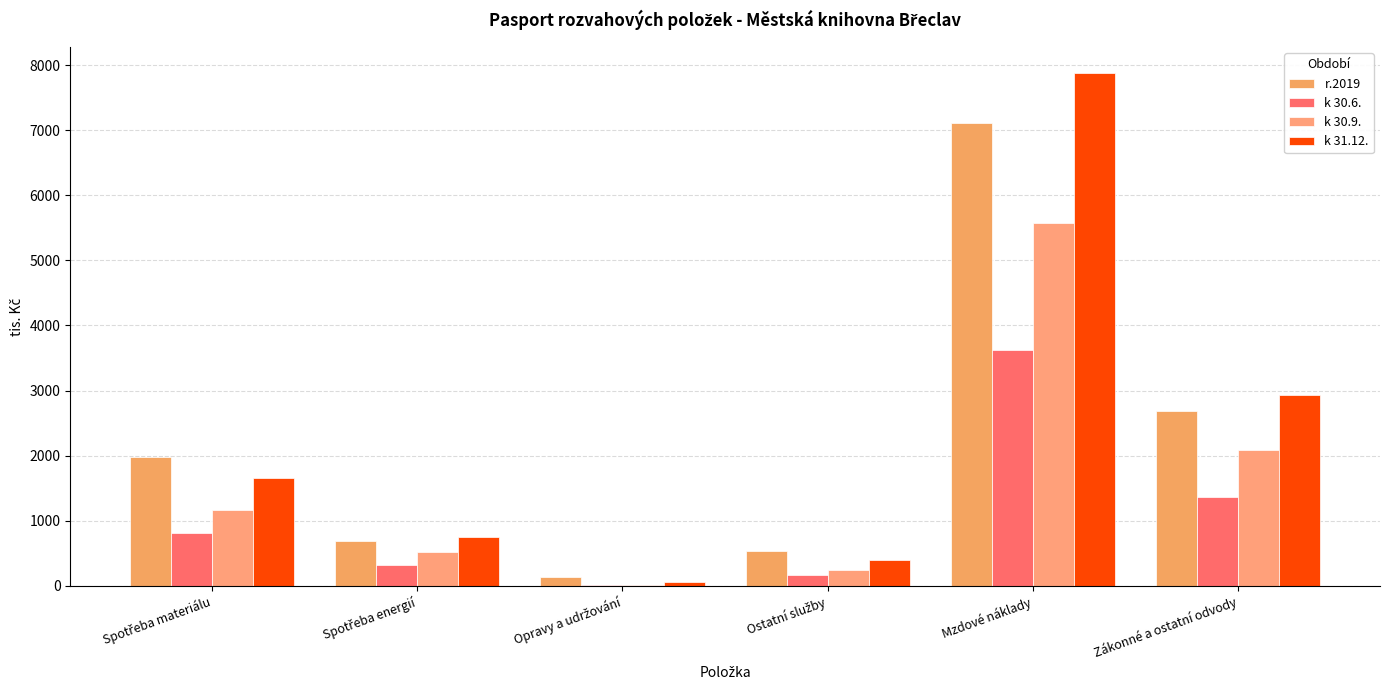

Rank the categories by k 30.6. value from highest to lowest.

Mzdové náklady, Zákonné a ostatní odvody, Spotřeba materiálu, Spotřeba energií, Ostatní služby, Opravy a udržování